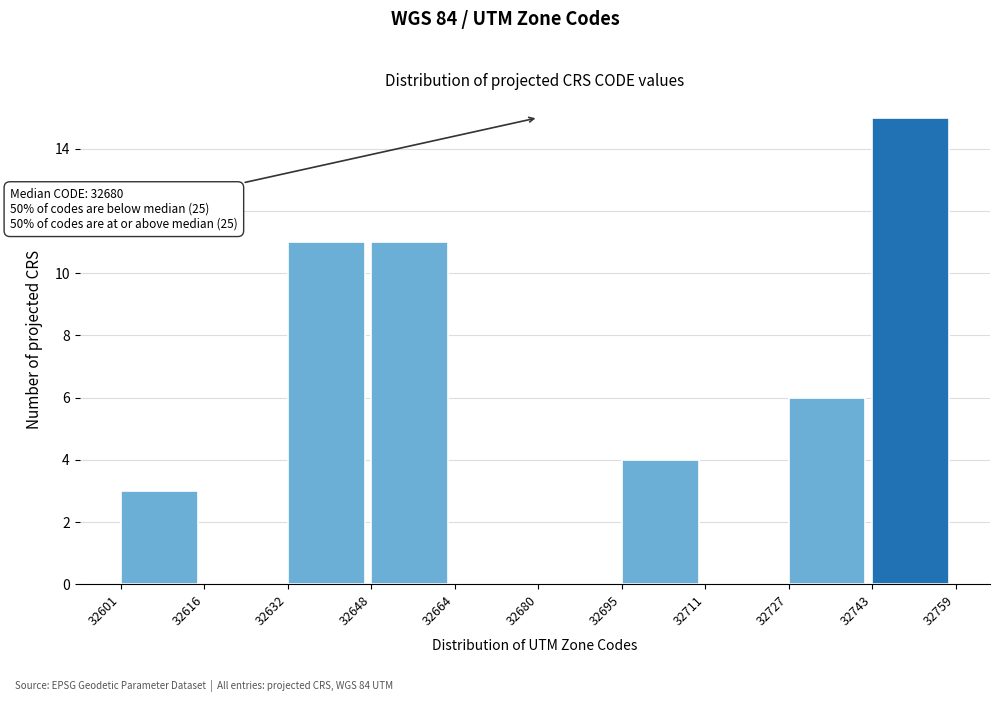

Over which range of the x-axis is the bar tallest?

32743 to 32759